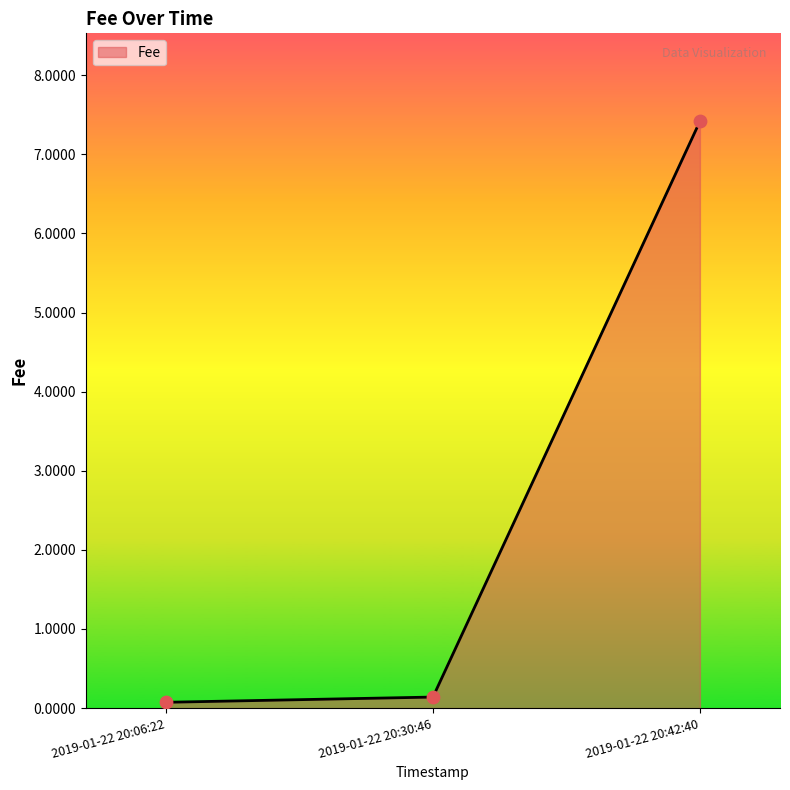

What is the change in value from 2019-01-22 20:06:22 to 2019-01-22 20:42:40?

+7.3